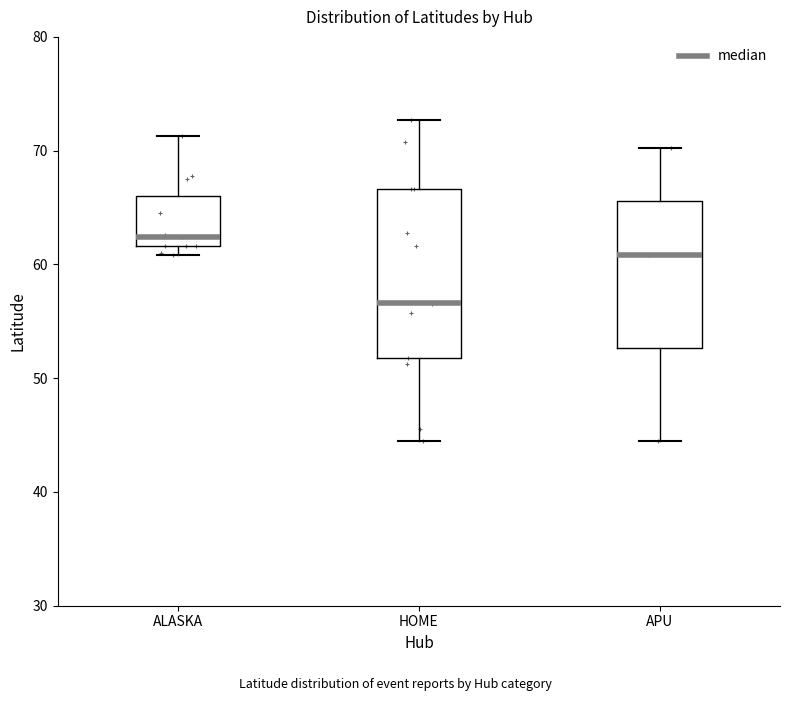

Reading left to right, transcribe this box plot: for each box, give where its median line is, the range the box spans, and where its two whiskers end, as read against the y-axis. The values are not printed on the chart, so give them approximately, as read against the axis.

ALASKA: median 62 (just above the box's lower edge), box 62 to 66, whiskers 61 to 71
HOME: median 57, box 52 to 67, whiskers 44 to 73
APU: median 61, box 53 to 66, whiskers 44 to 70